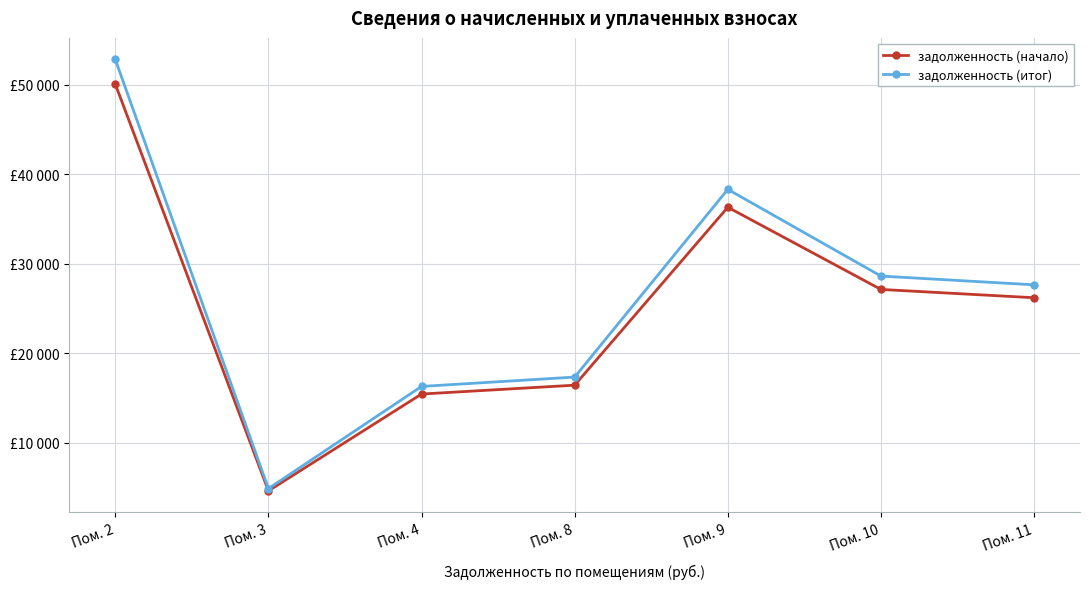

Which series has the largest total across all categories?

задолженность (итог)